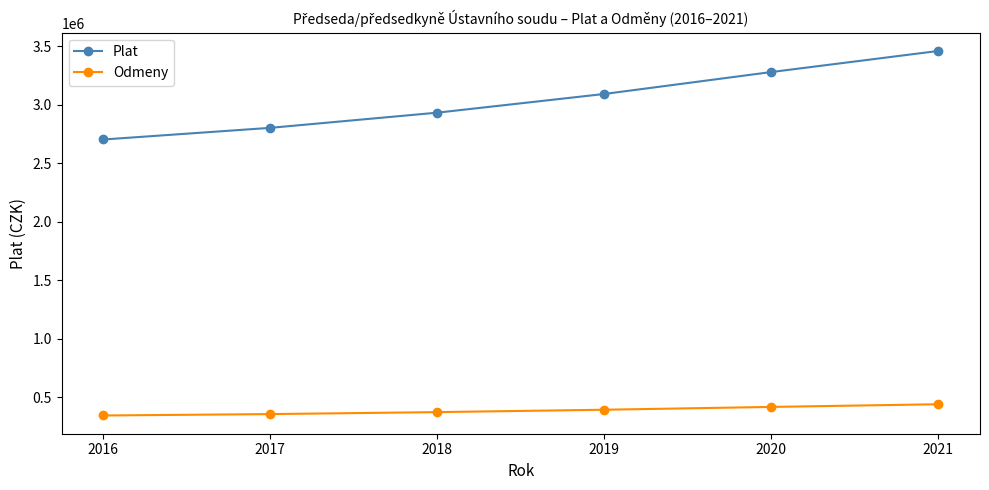

What is the difference between the Odmeny values at 2020 and 2016?

73200